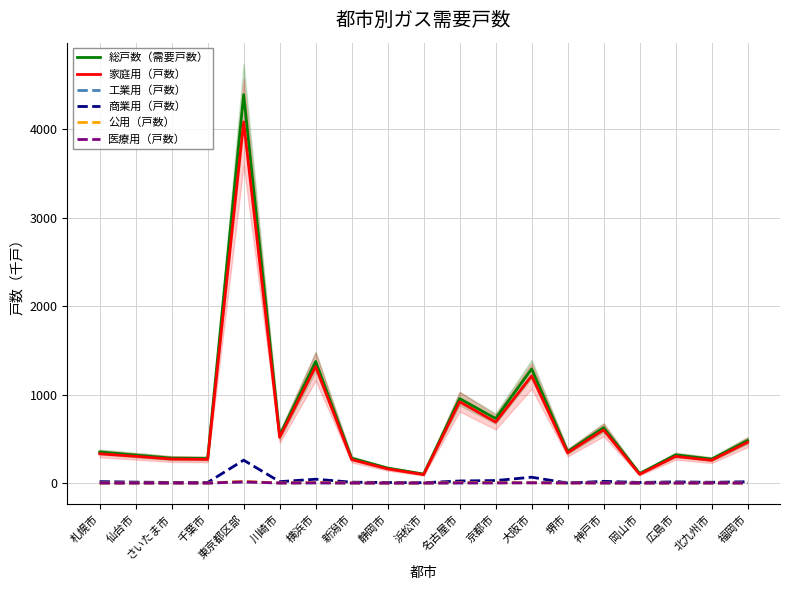

Reading left to right, list all the values displayed in this chart.

総戸数（需要戸数）: 352.6	317.2	282.6	278.7	4391.6	539.3	1375.5	281.3	170.2	102.9	955.8	730.8	1291.6	357.2	627.2	109.6	319.8	271.5	481.7
家庭用（戸数）: 331.9	302.7	272.1	268.5	4083.8	518.0	1318.5	266.1	160.9	96.4	920.3	690.0	1212.2	343.2	601.7	99.8	302.0	258.2	462.0
工業用（戸数）: 0.2	0.1	0.3	0.3	14.2	0.9	2.1	0.5	0.3	0.4	1.7	4.0	4.4	10.5	1.3	0.1	0.3	0.4	0.3
商業用（戸数）: 17.5	11.5	7.9	7.6	259.7	16.7	44.4	11.1	7.4	4.9	24.5	29.4	66.9	0.9	20.6	8.0	14.4	9.9	16.0
公用（戸数）: 1.8	2.0	1.3	1.6	19.5	2.1	6.6	2.2	1.0	0.8	6.3	5.0	4.4	1.1	2.2	1.1	1.8	1.7	1.9
医療用（戸数）: 1.2	0.9	0.9	0.8	14.4	1.5	3.9	1.4	0.6	0.5	3.0	2.5	3.7	1.4	1.5	0.7	1.4	1.3	1.5